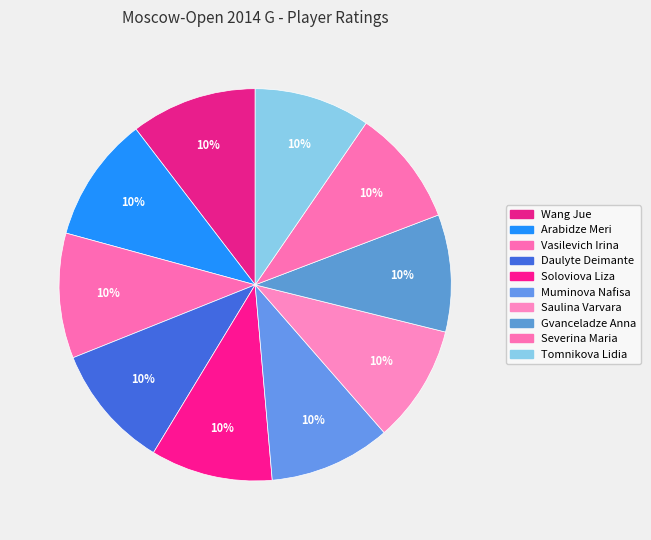

Does Daulyte Deimante account for over 50% of the chart?

No